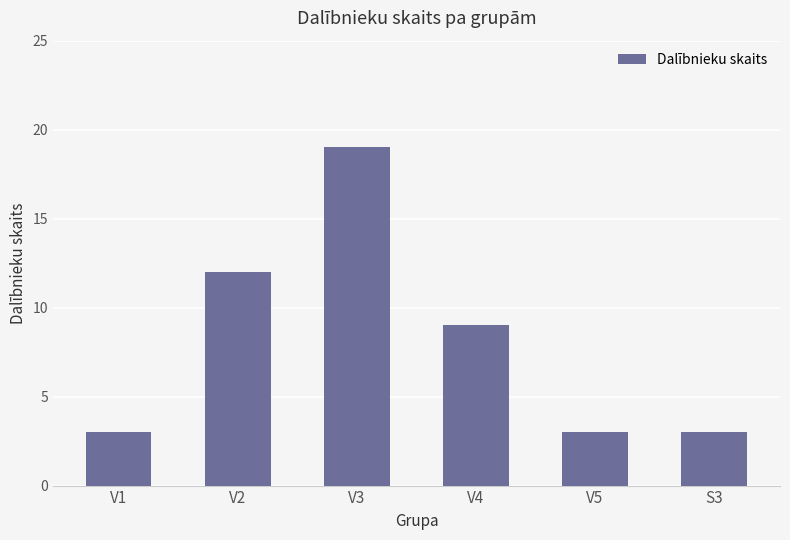

Count the values in the range 3 to 12.

5